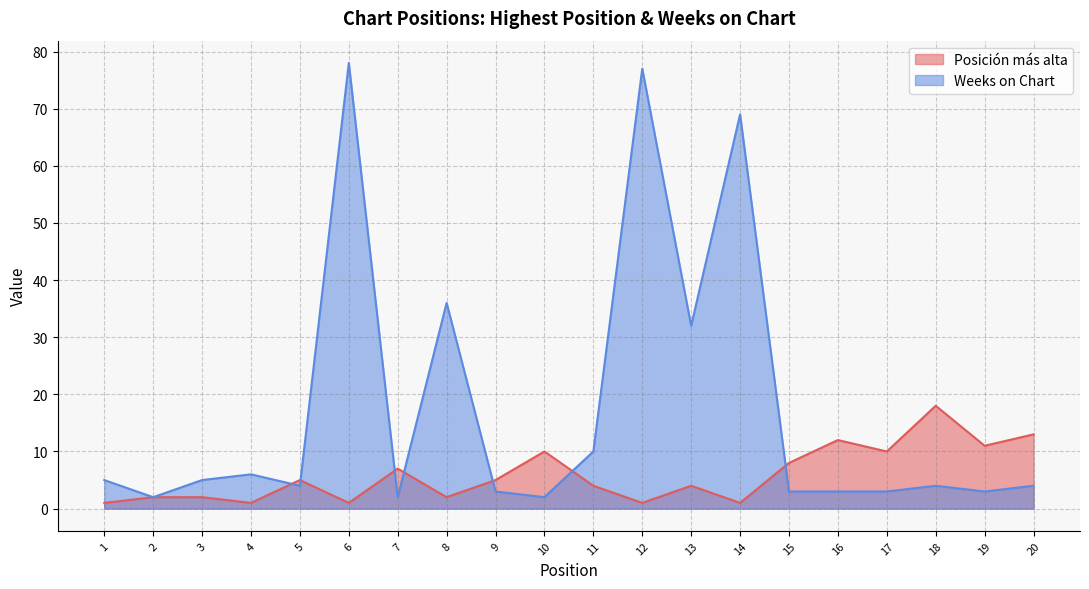

The value of Posición más alta at 15 is 11. True or false?

False